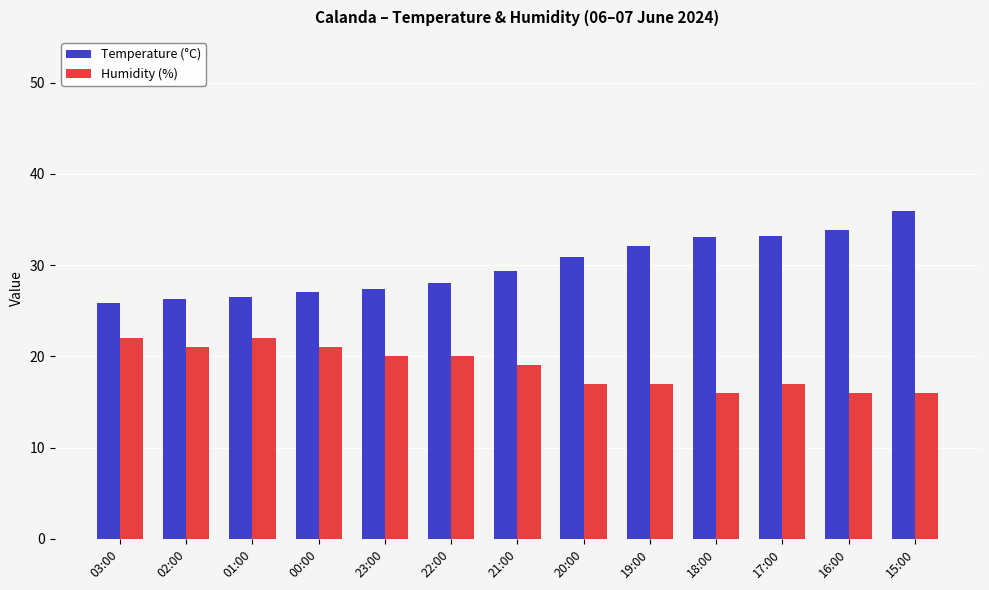

At which category does the chart reach its peak across all series?

15:00